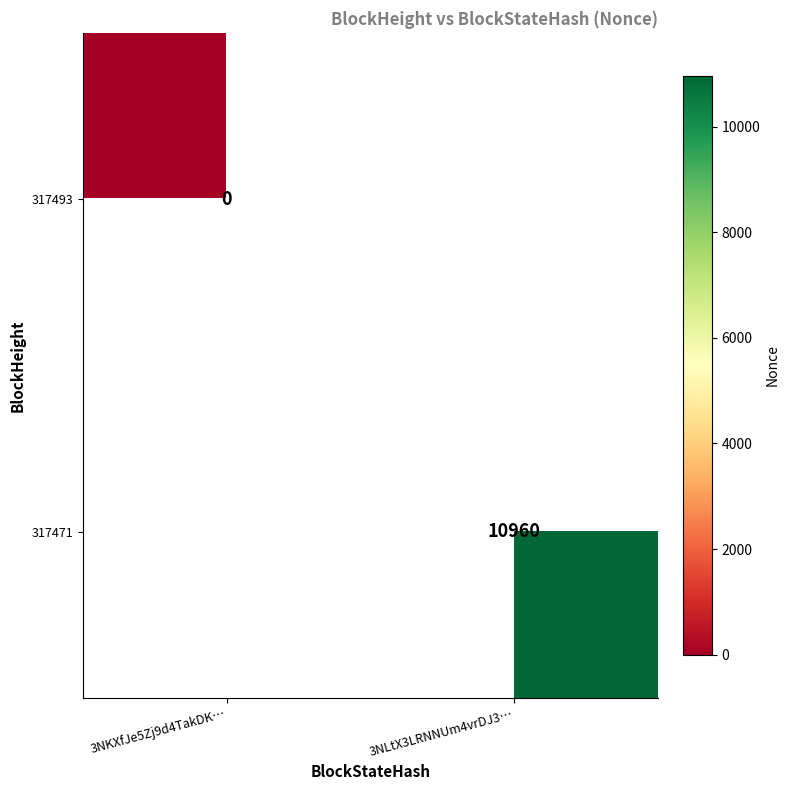

Count the number of categories in the chart.

2